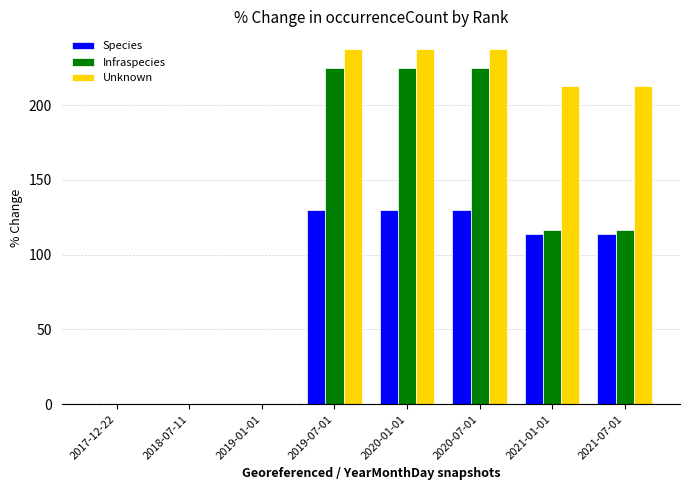

Is the value of Infraspecies at 2020-07-01 greater than the value of Species at 2018-07-11?

Yes